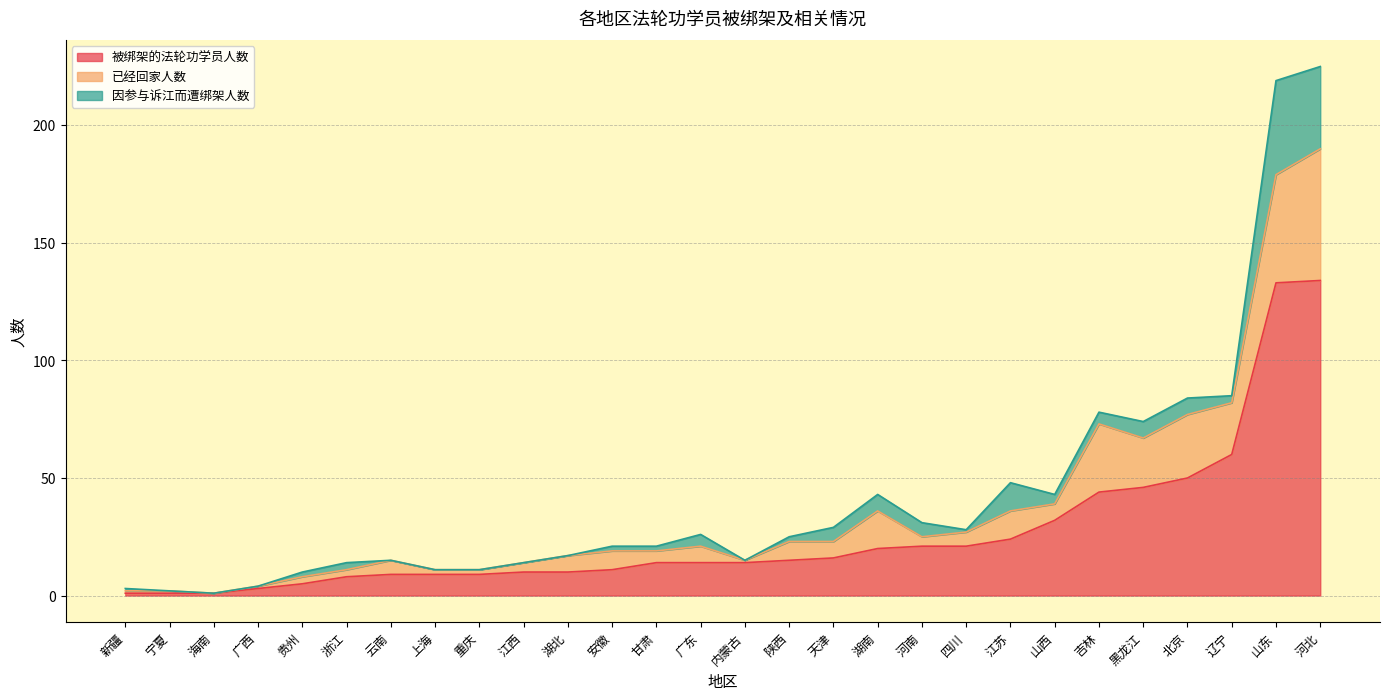

At how many categories does at least one series exceed 47?

4